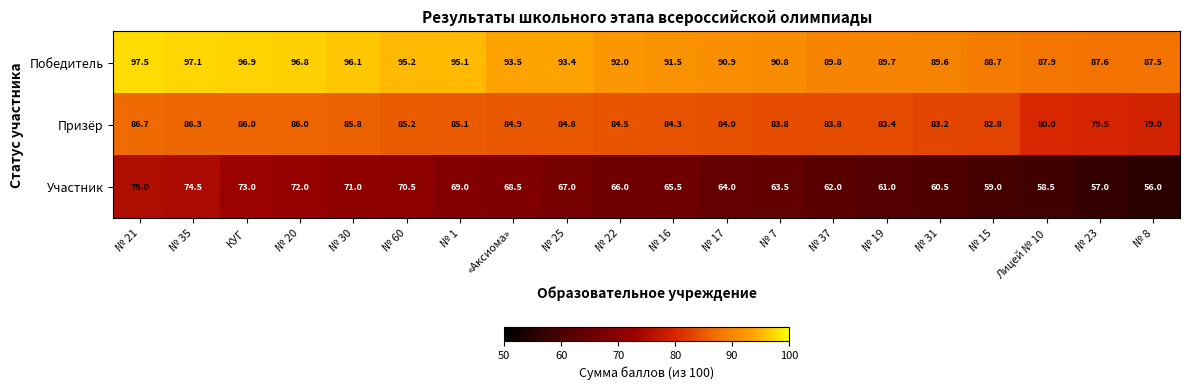

At which category is the sum across all series the highest?

№ 21